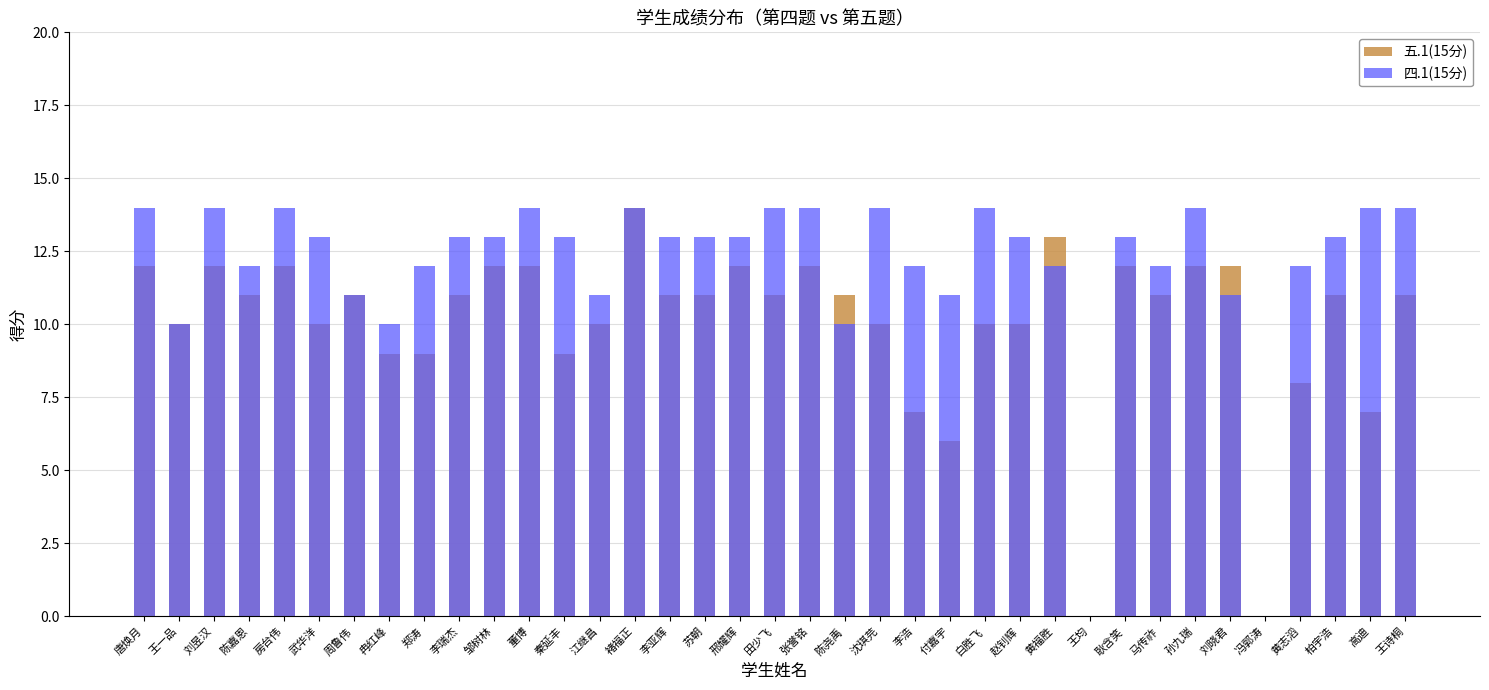

Is it true that 五.1(15分) equals 8 at 黄志滔?

True